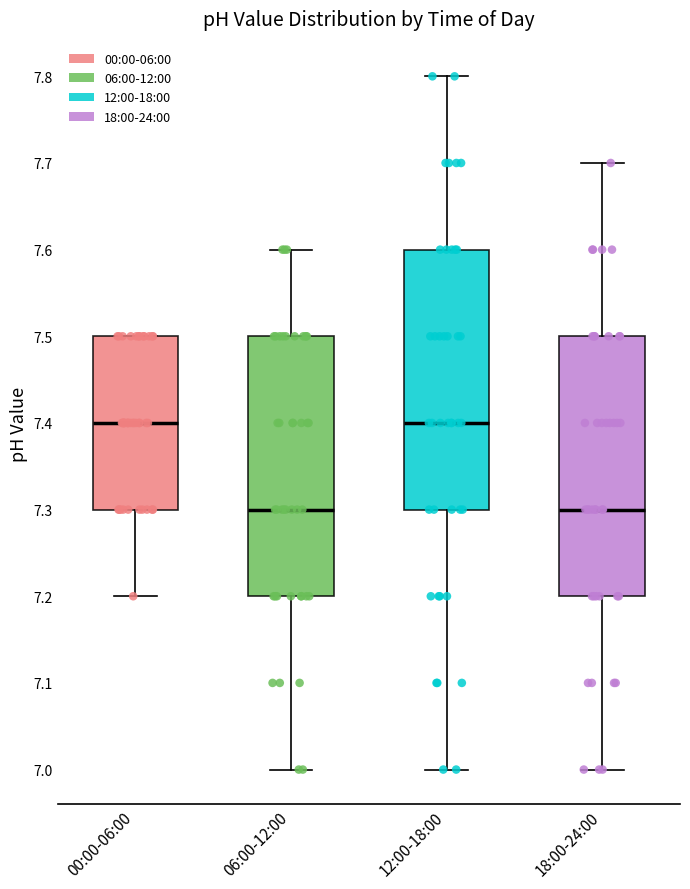

Reading left to right, transcribe this box plot: for each box, give where its median line is, the range the box spans, and where its two whiskers end, as read against the y-axis. The values are not printed on the chart, so give them approximately, as read against the axis.

00:00-06:00: median 7.4, box 7.3 to 7.5, whiskers 7.2 to 7.5
06:00-12:00: median 7.3, box 7.2 to 7.5, whiskers 7.0 to 7.6
12:00-18:00: median 7.4, box 7.3 to 7.6, whiskers 7.0 to 7.8
18:00-24:00: median 7.3, box 7.2 to 7.5, whiskers 7.0 to 7.7